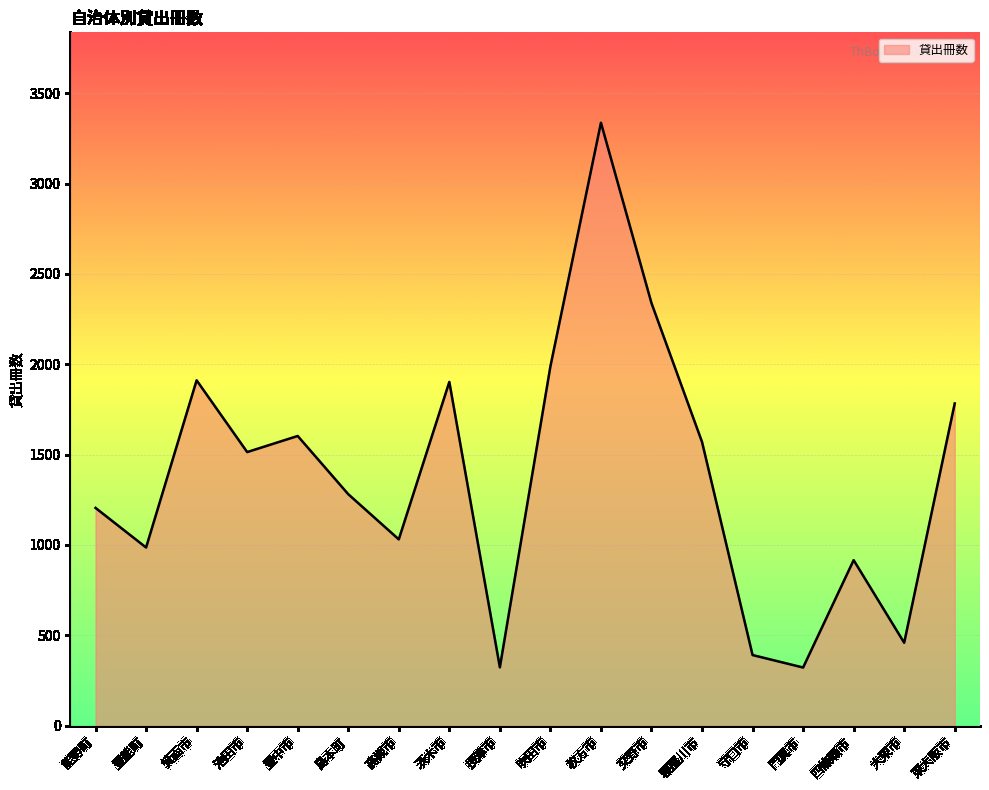

Between 池田市 and 能勢町, which is larger?

池田市